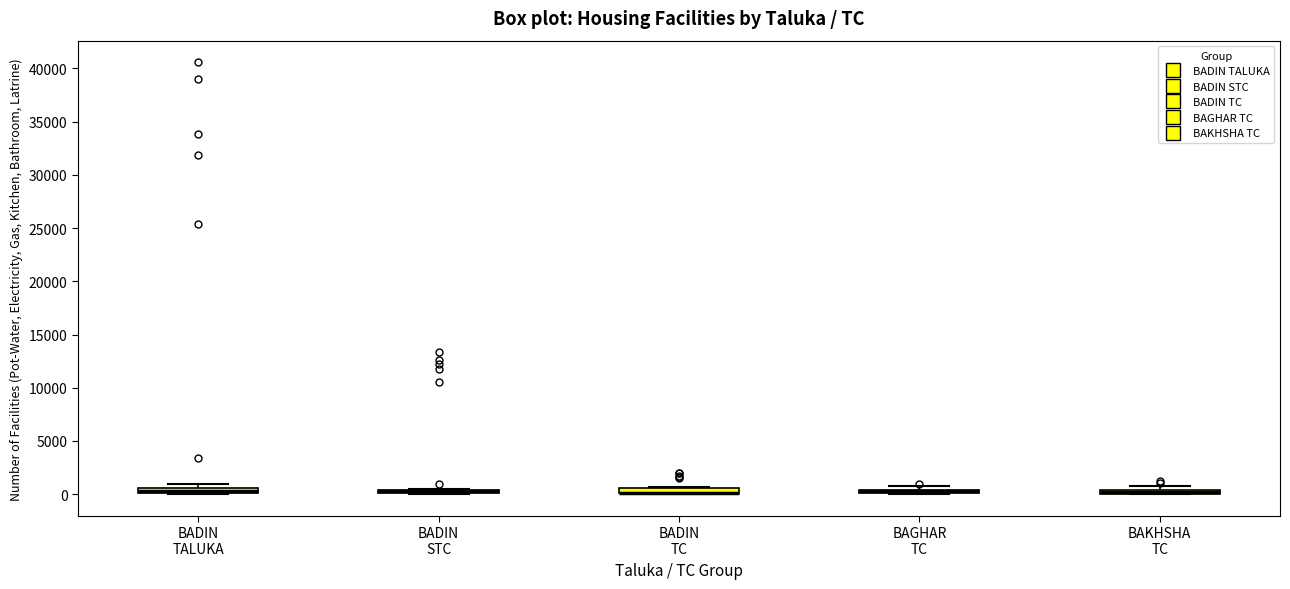

Where is the upper edge of the box for BADIN TALUKA on the y-axis? The values are not printed on the chart, so give them approximately, as read against the axis.

500